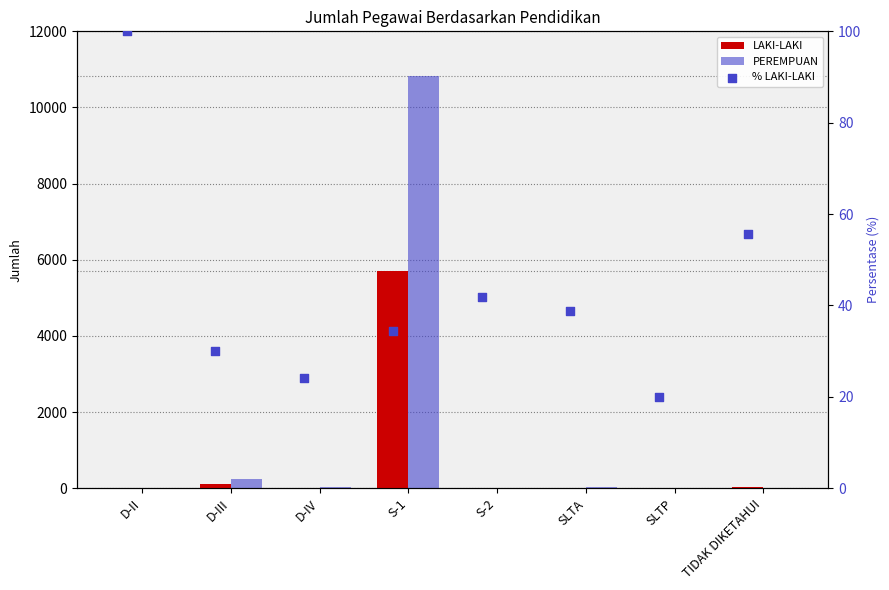

What is the total value across all series at SLTA?

74.9